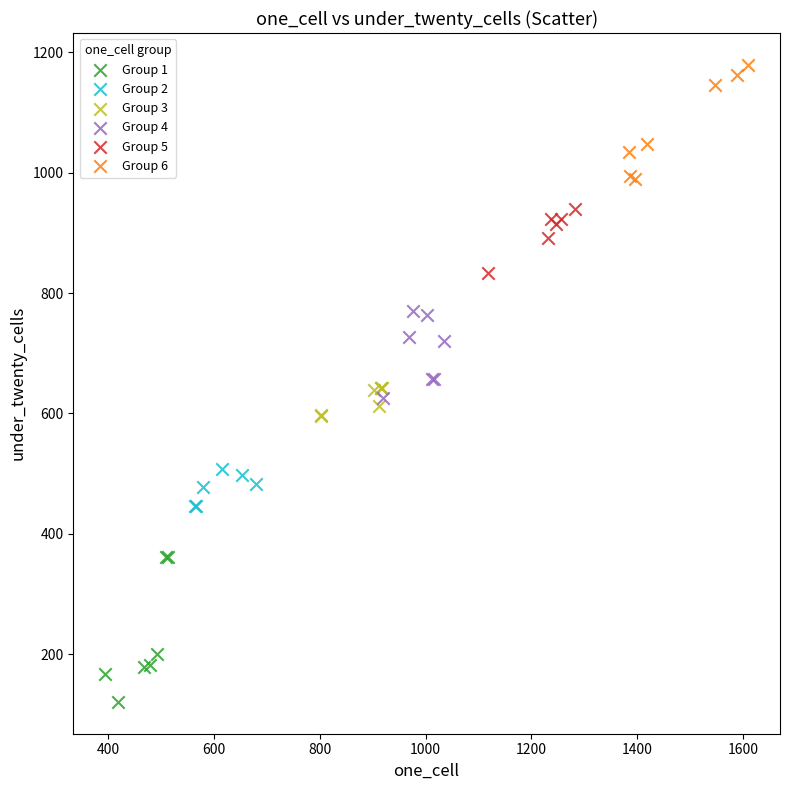

Which series reaches the maximum Y coordinate?

Group 6